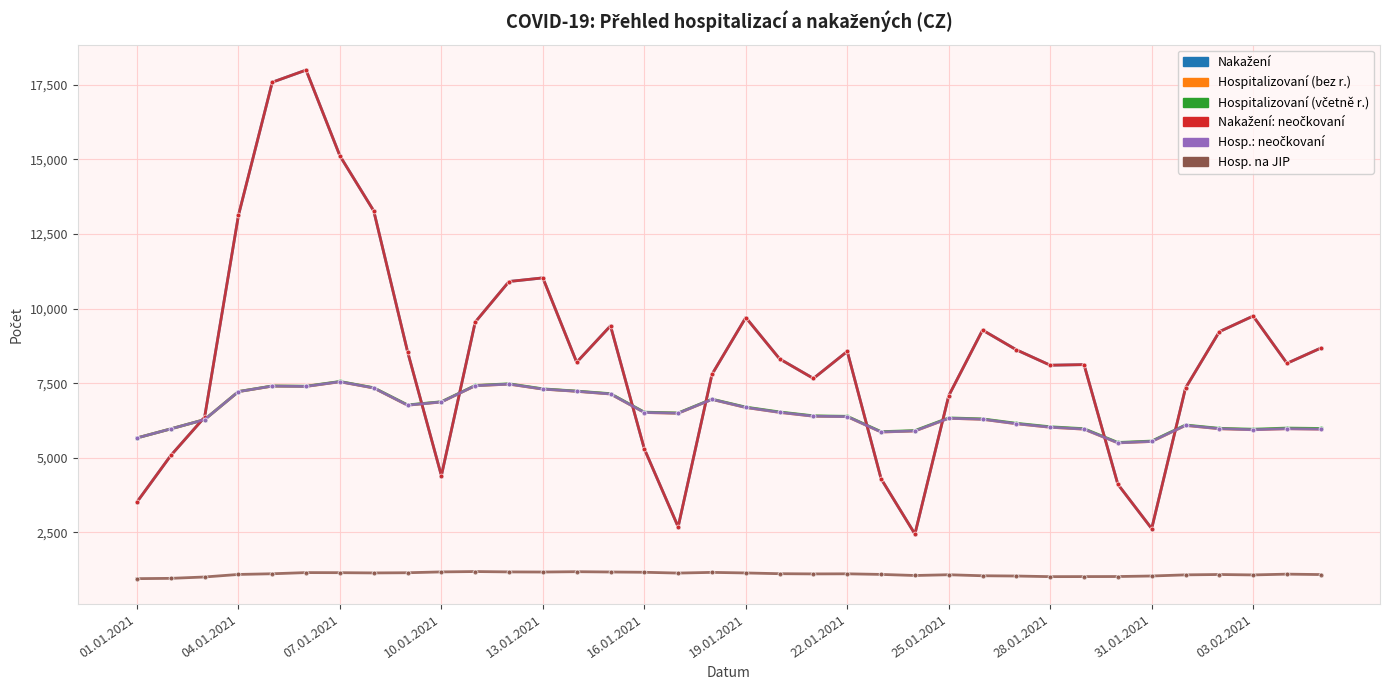

What is the smallest value displayed?

950